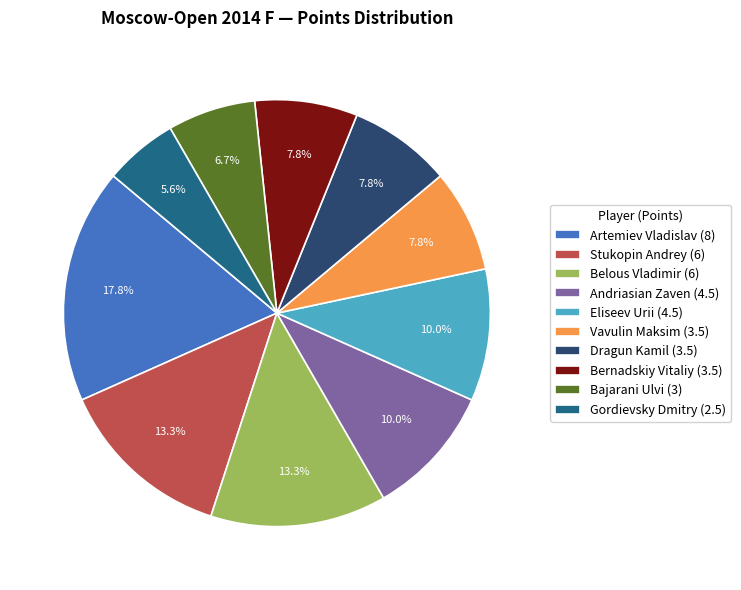

What is the smallest slice in the pie chart?

Gordievsky Dmitry